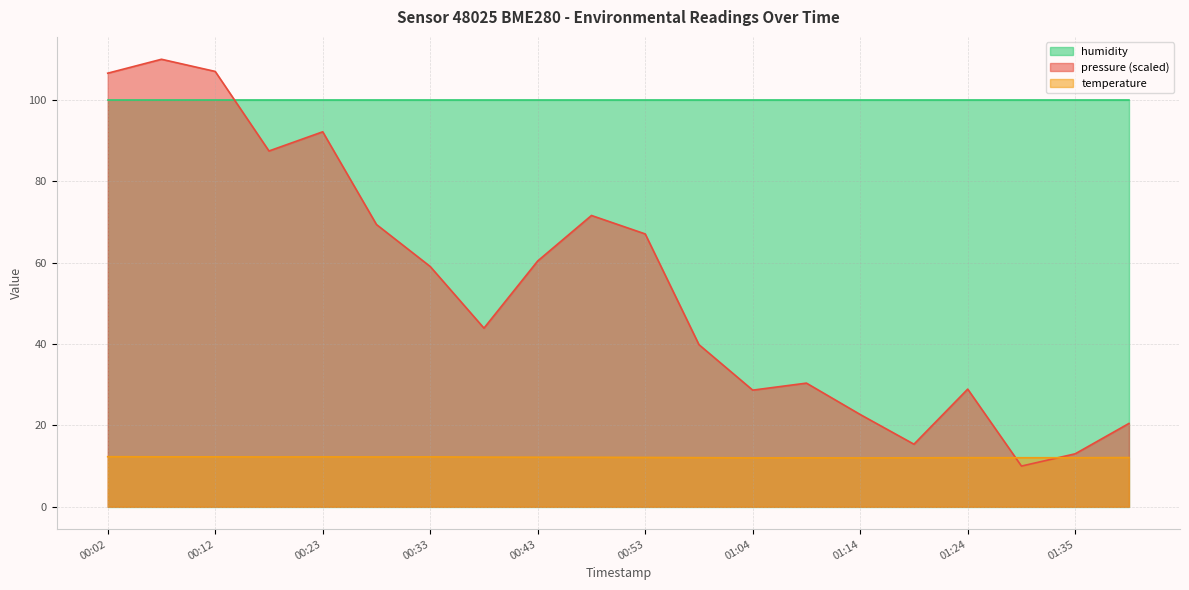

How many lines are shown in the chart?

3